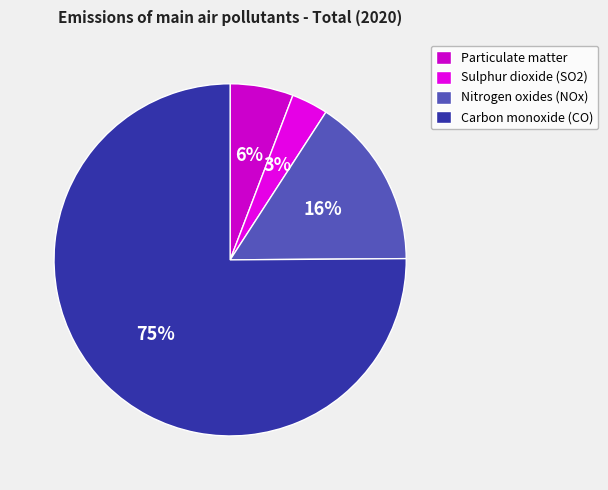

What is the ratio of the value at Particulate matter to the value at Sulphur dioxide (SO2)?

1.7